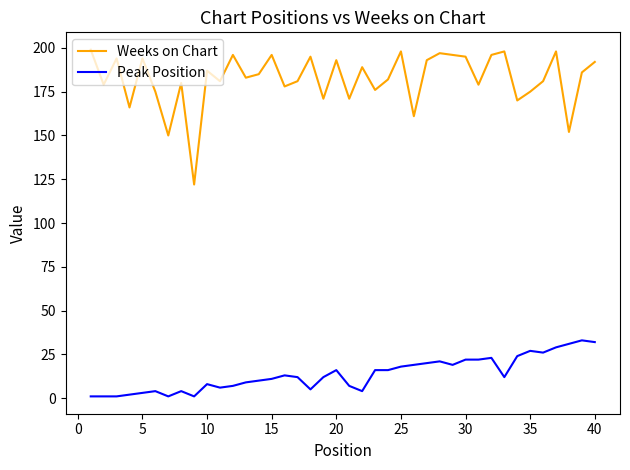

Which series has the largest range (max minus min)?

Weeks on Chart